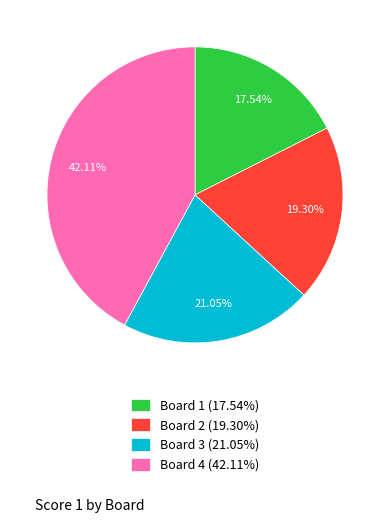

To the nearest percent, what is the combined percentage of Board 3 and Board 1?

39%